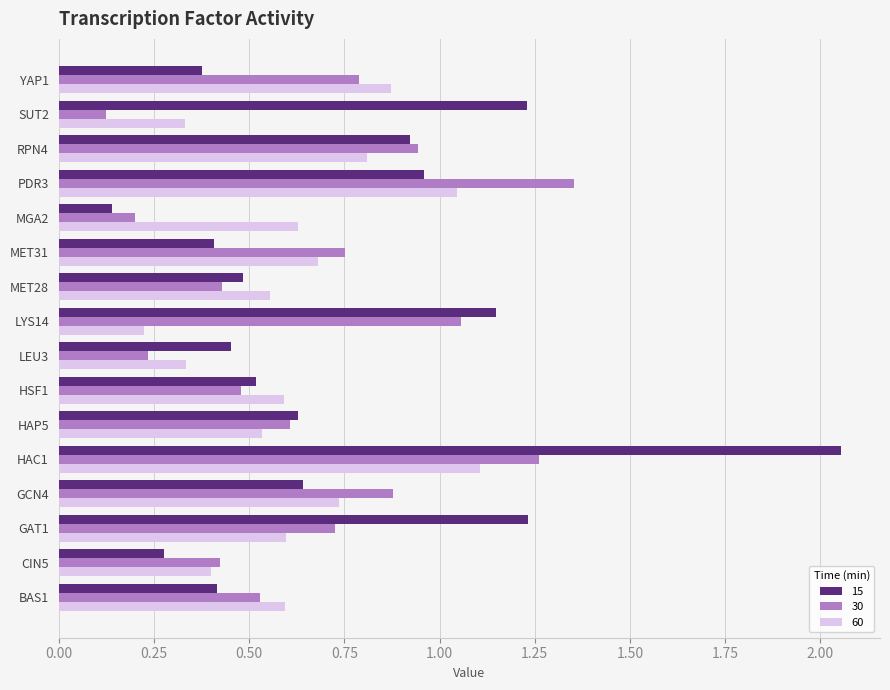

How many categories are shown in the chart?

16